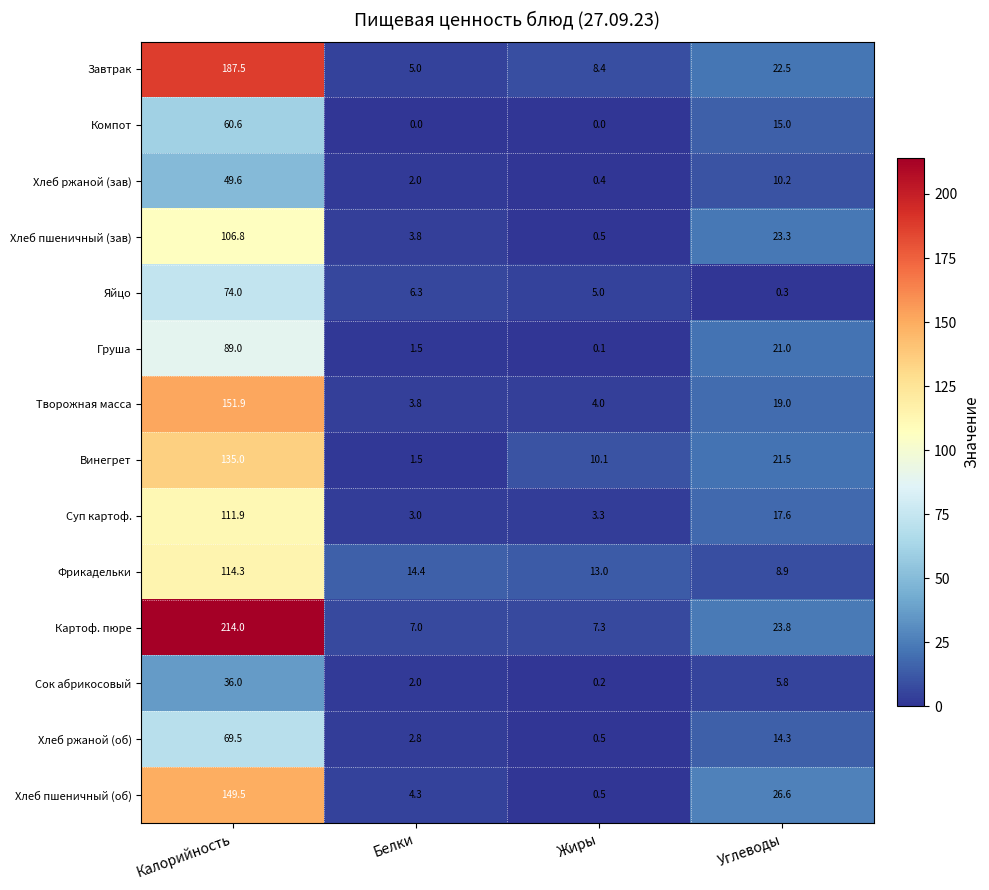

How many data points does each series have?

4